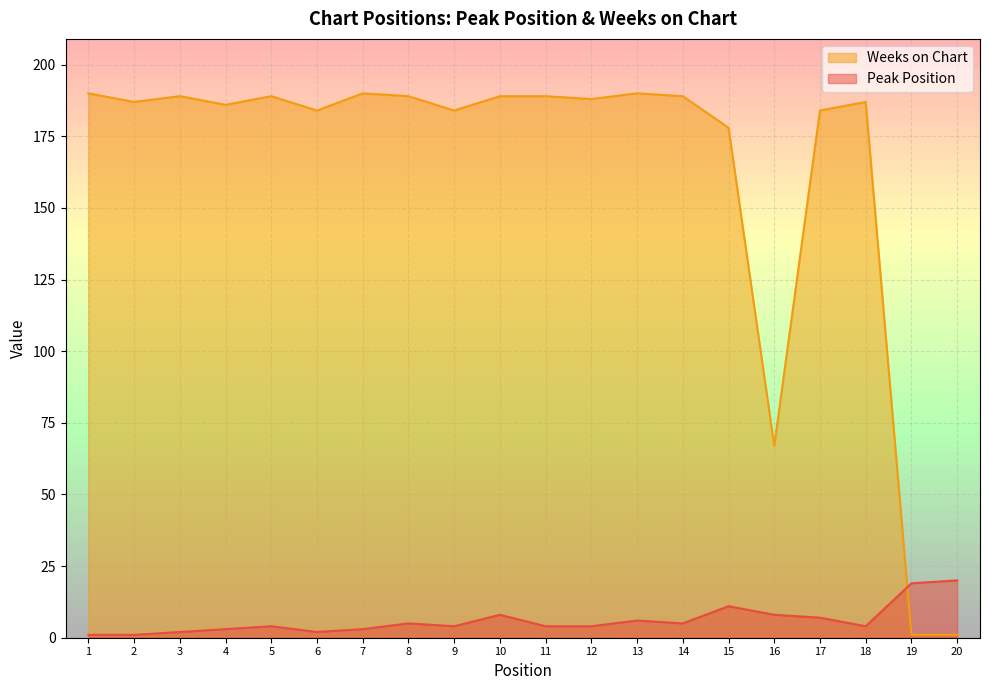

After their last crossing, which series has the higher values: Peak Position or Weeks on Chart?

Peak Position